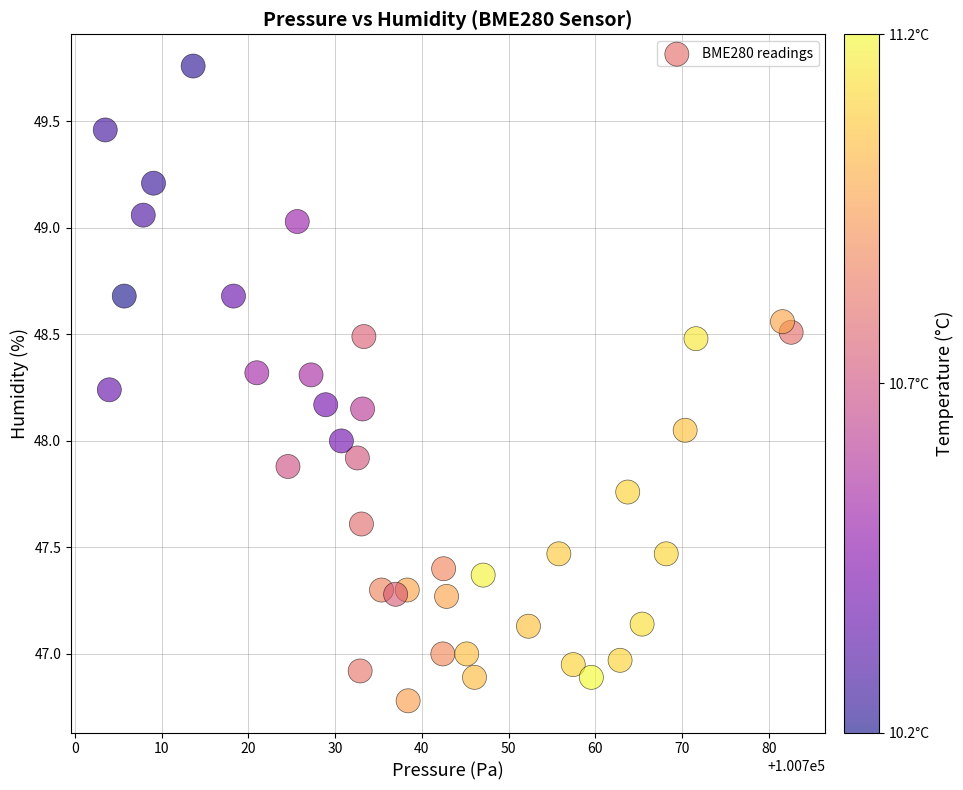

What is the range of Y values (max minus min)?

3.0